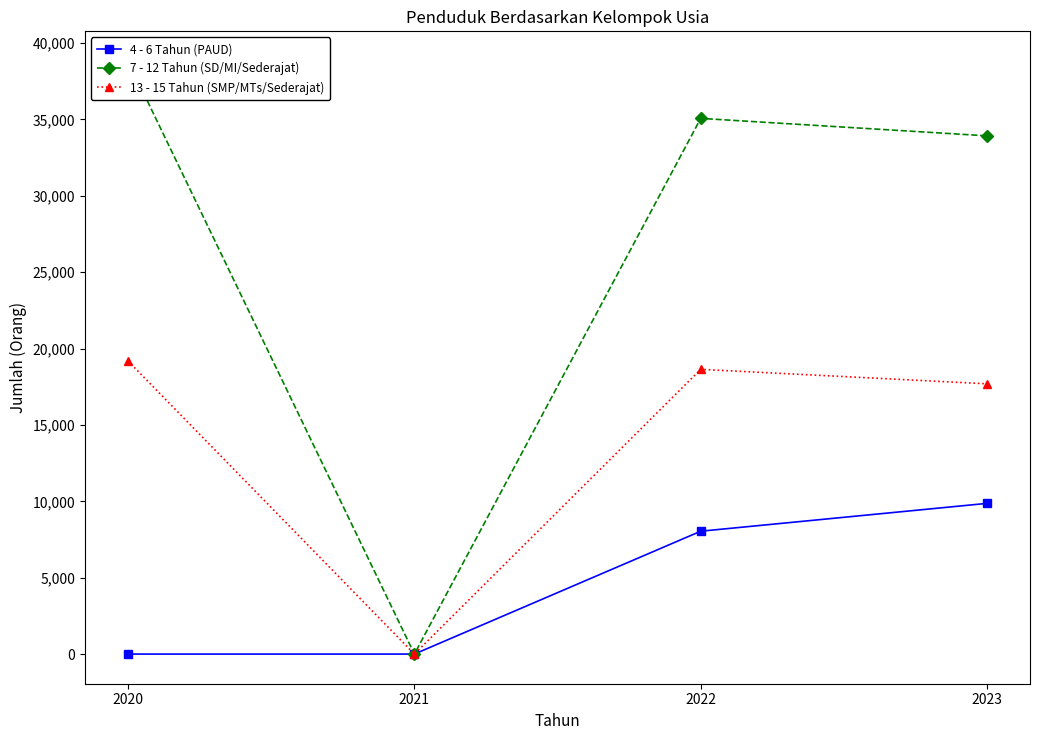

What is the maximum value shown in the chart?

38827